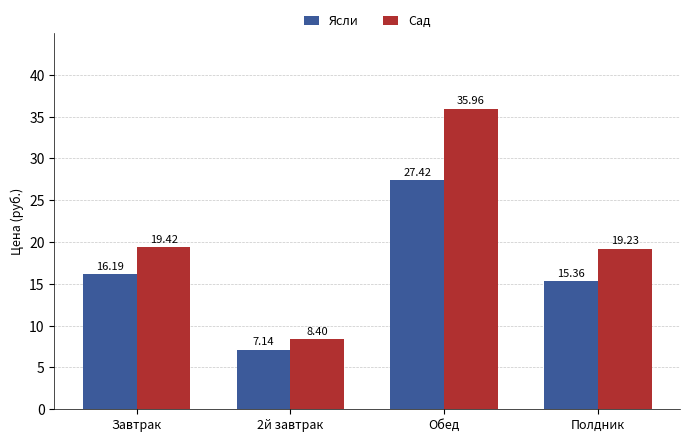

What is the highest value of the Ясли series?

27.4